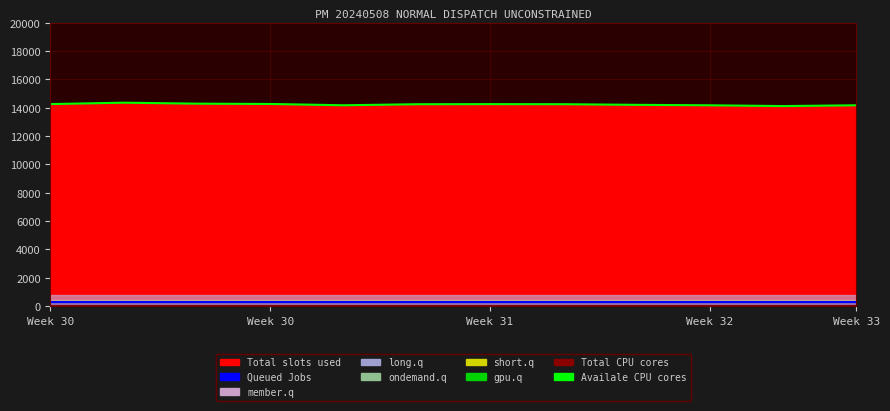

At how many categories does at least one series exceed 13092?

12